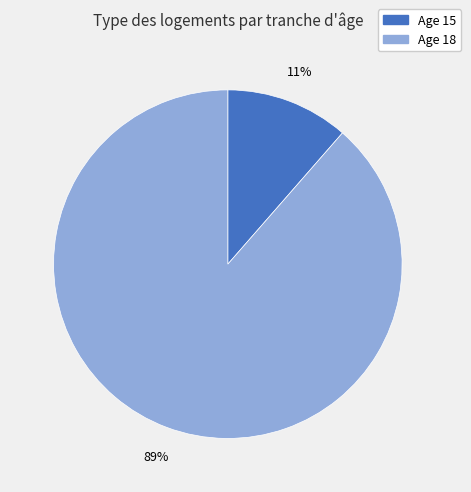

To the nearest percent, what is the average slice percentage?

50%